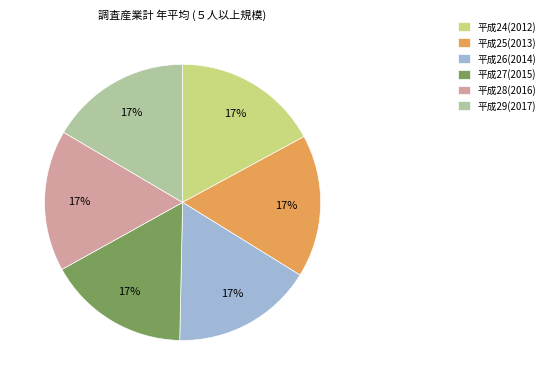

What is the ratio of the value at 平成29(2017) to the value at 平成24(2012)?

1.0